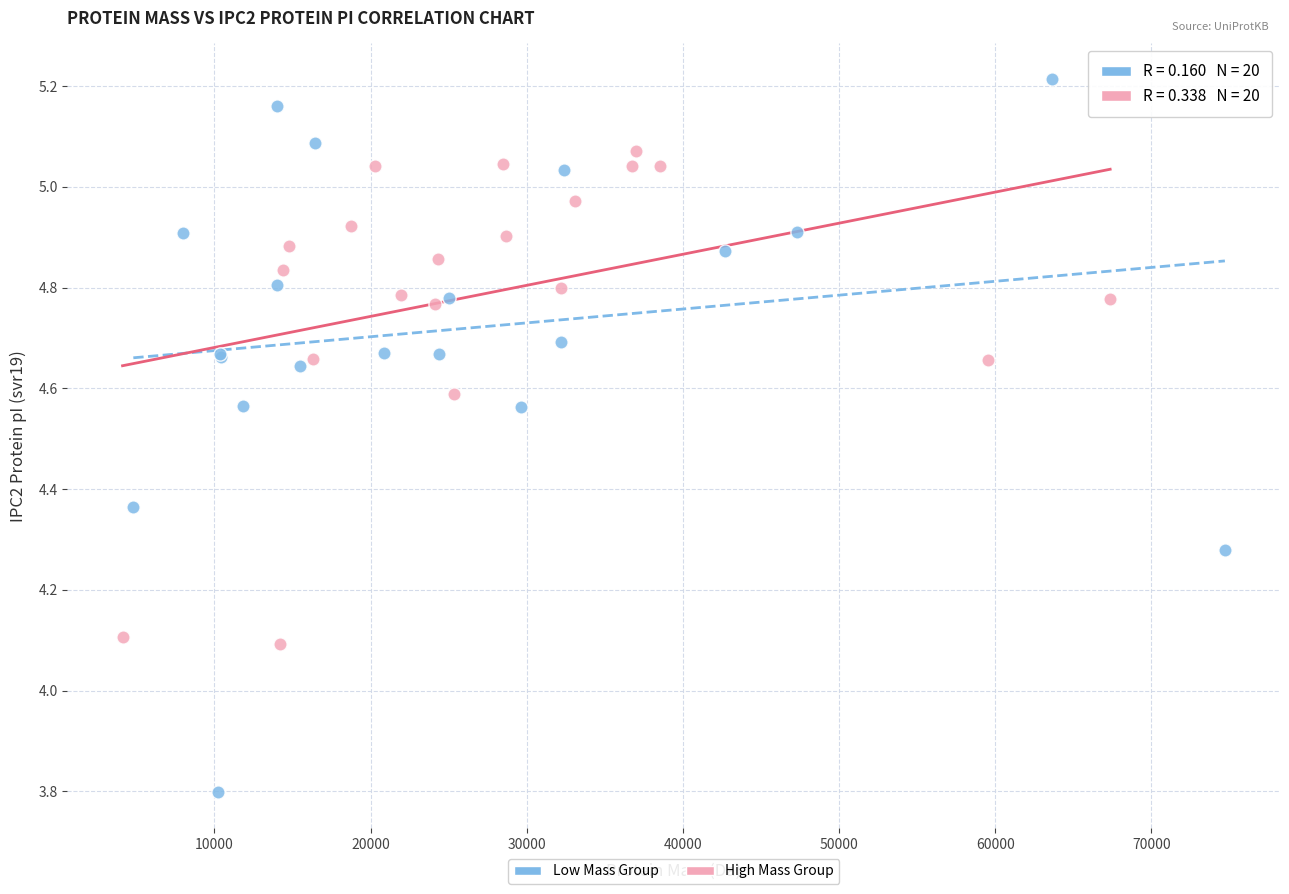

Which series contains the lowest Y value?

Low Mass Group